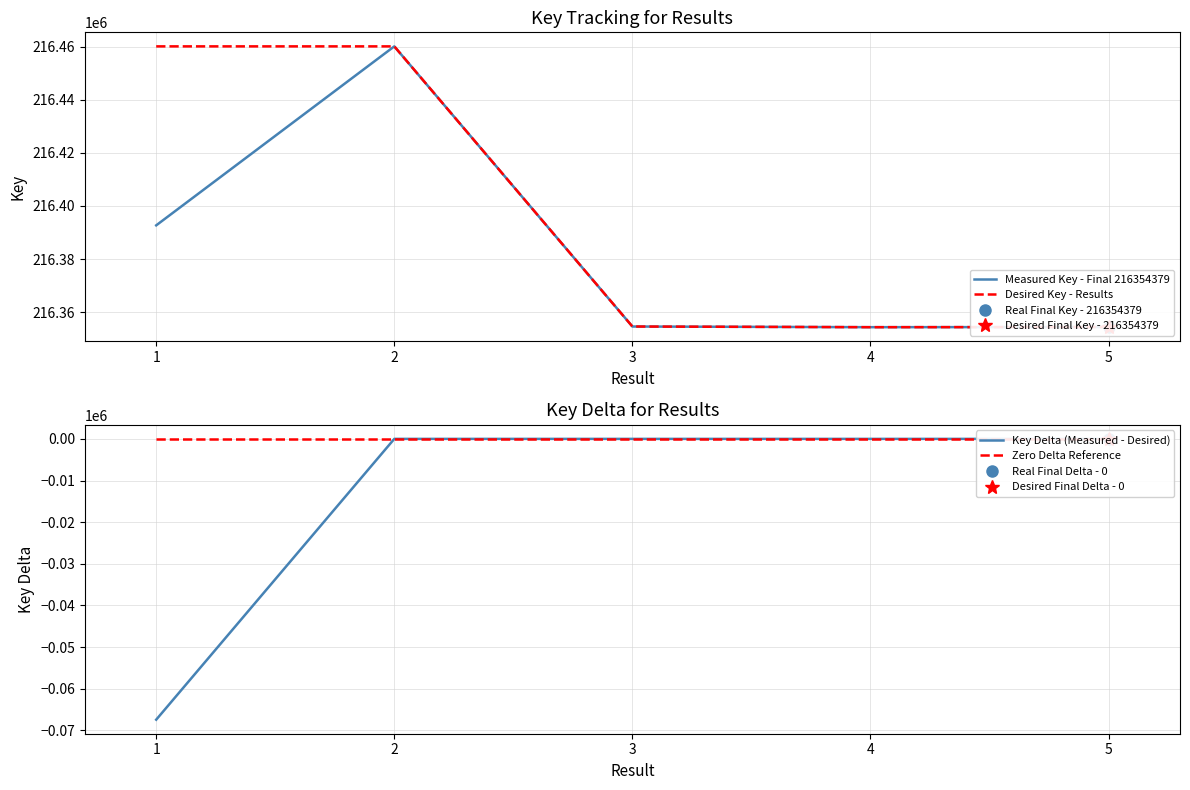

The value of Measured Key - Final 216354379 at 4 is 216354327. True or false?

True